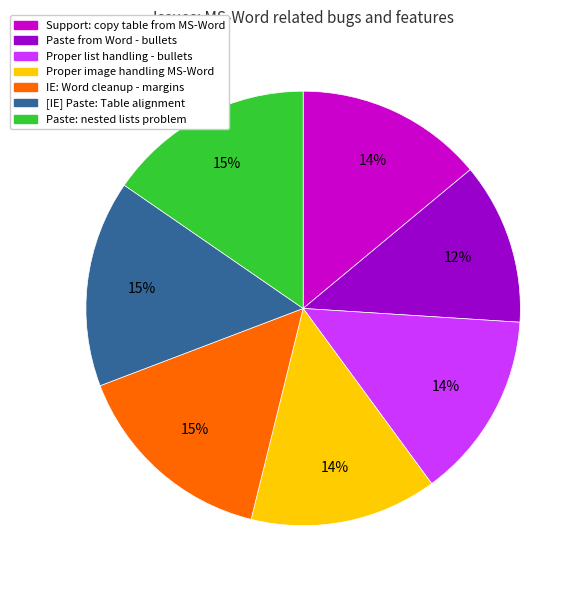

Does any single category account for the majority?

No